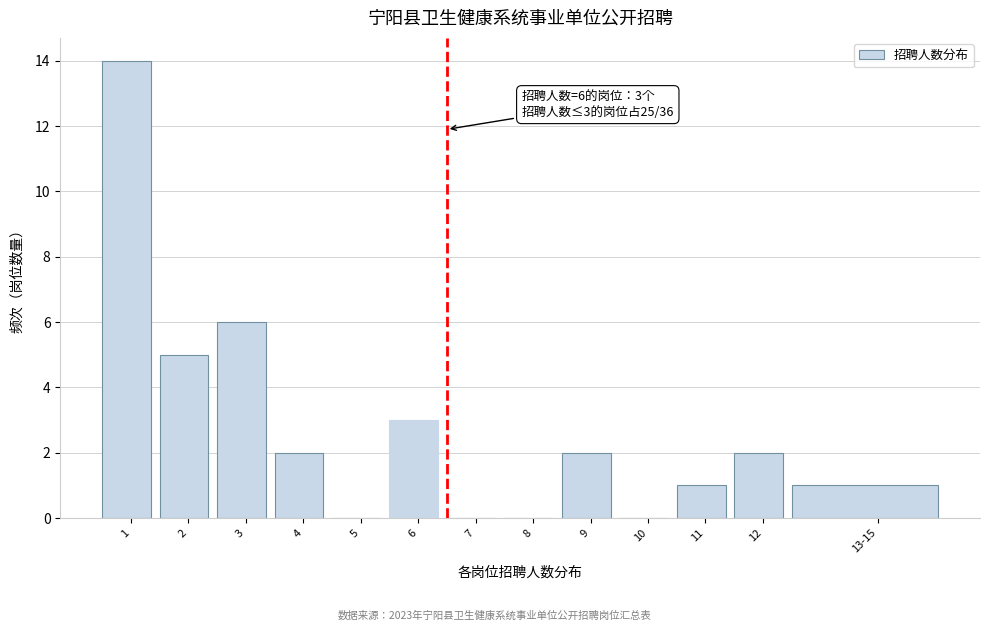

Reading left to right, transcribe all the data shown in this chart.

1=14	2=5	3=6	4=2	5=0	6=3	7=0	8=0	9=2	10=0	11=1	12=2	13-15=1